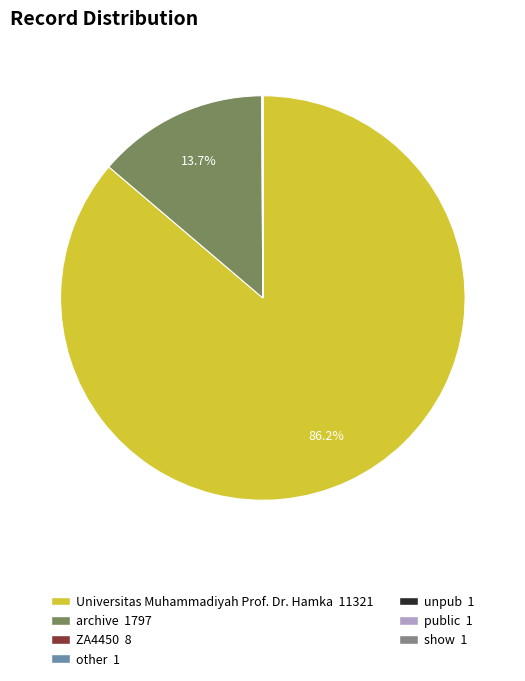

Which category has the biggest portion of the pie?

Universitas Muhammadiyah Prof. Dr. Hamka